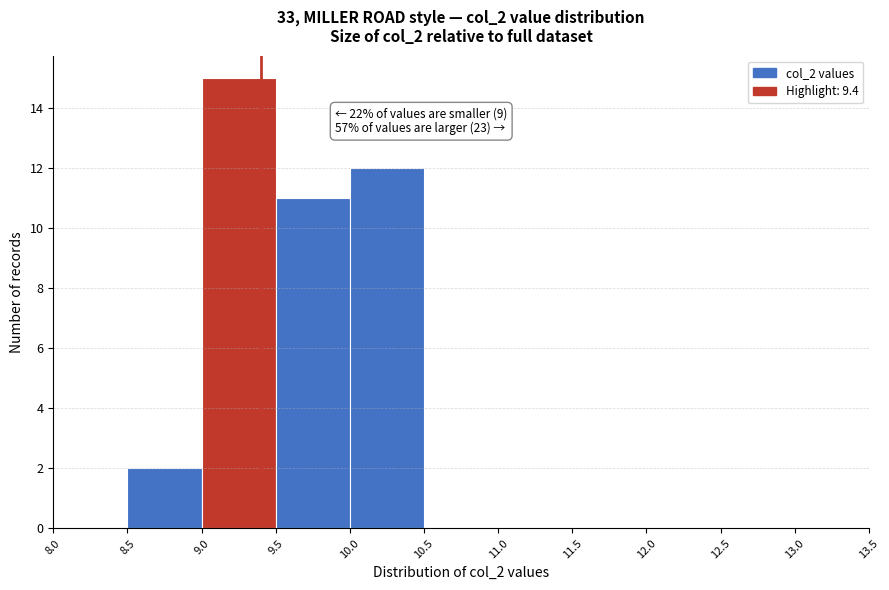

Which range on the x-axis has the tallest bar?

9.0 to 9.5